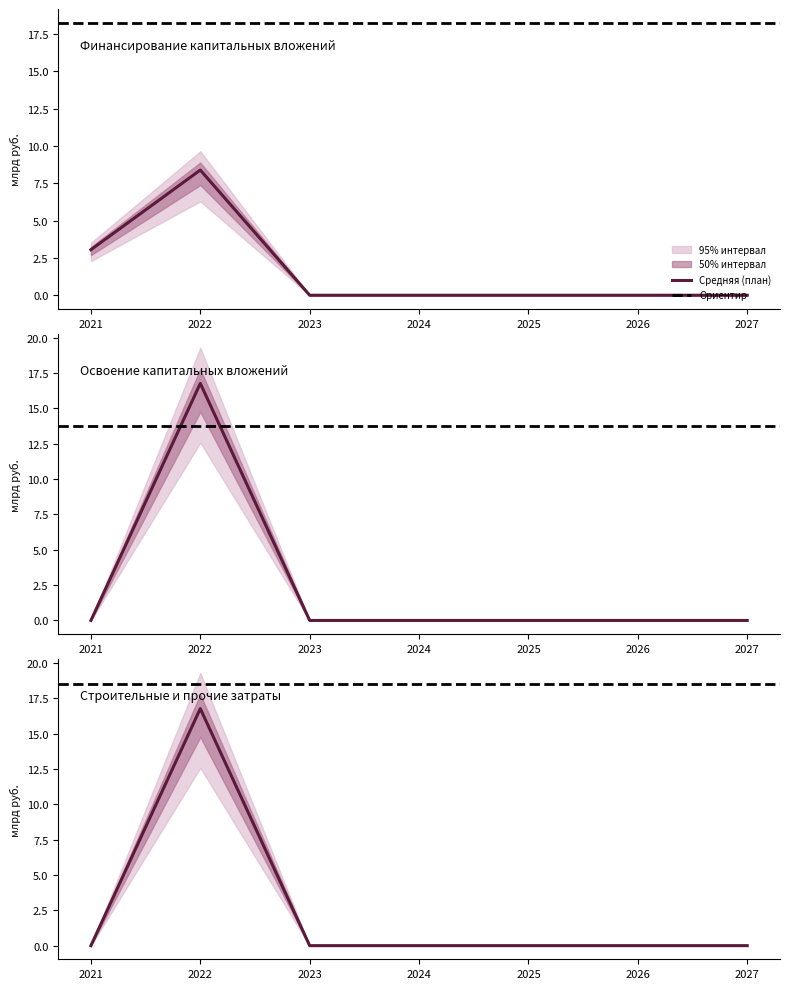

What is the sum of all Финансирование (план) values?

11.4